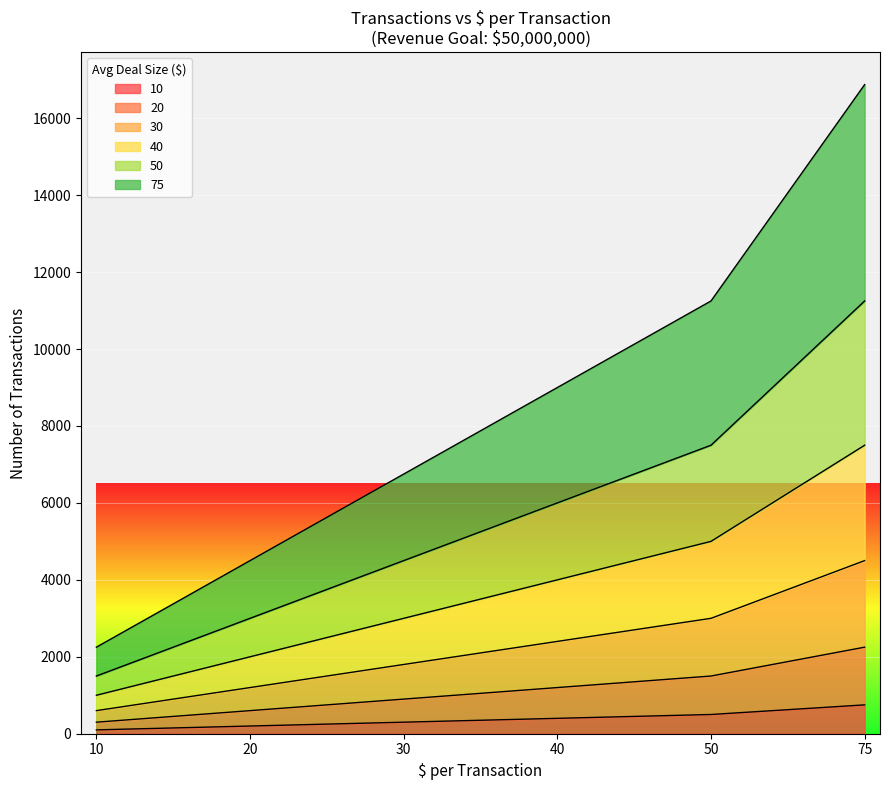

Reading left to right, what are all the values shown in this chart?

10: 100	200	300	400	500	750
20: 300	600	900	1200	1500	2250
30: 600	1200	1800	2400	3000	4500
40: 1000	2000	3000	4000	5000	7500
50: 1500	3000	4500	6000	7500	11250
75: 2250	4500	6750	9000	11250	16875